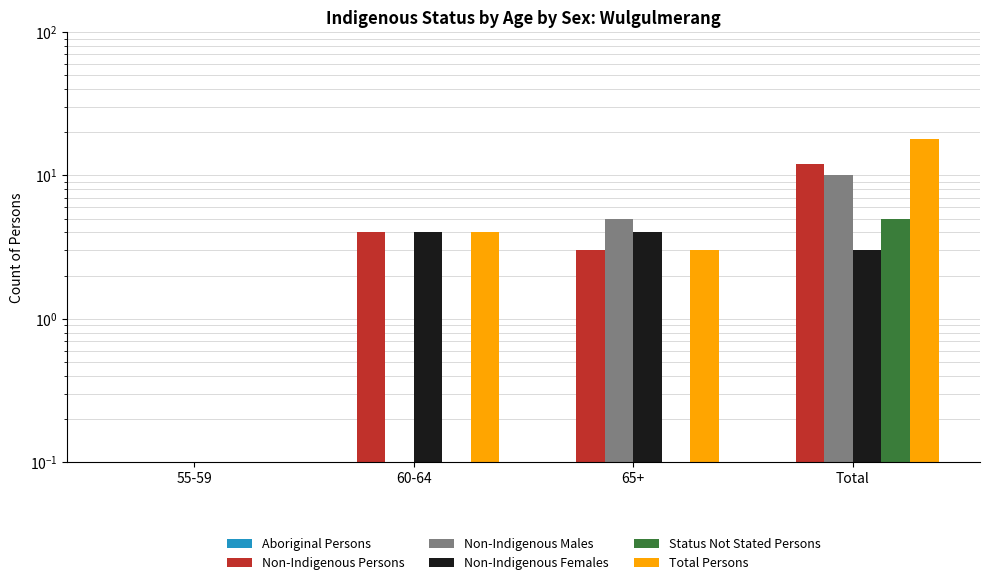

Are the bars horizontal?

No